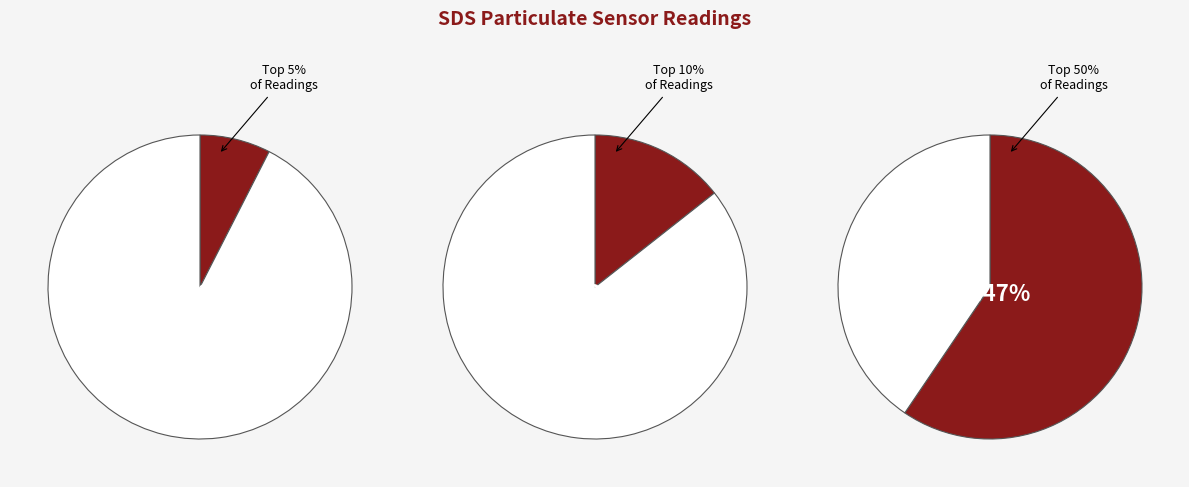

Is there a majority slice in this chart?

No